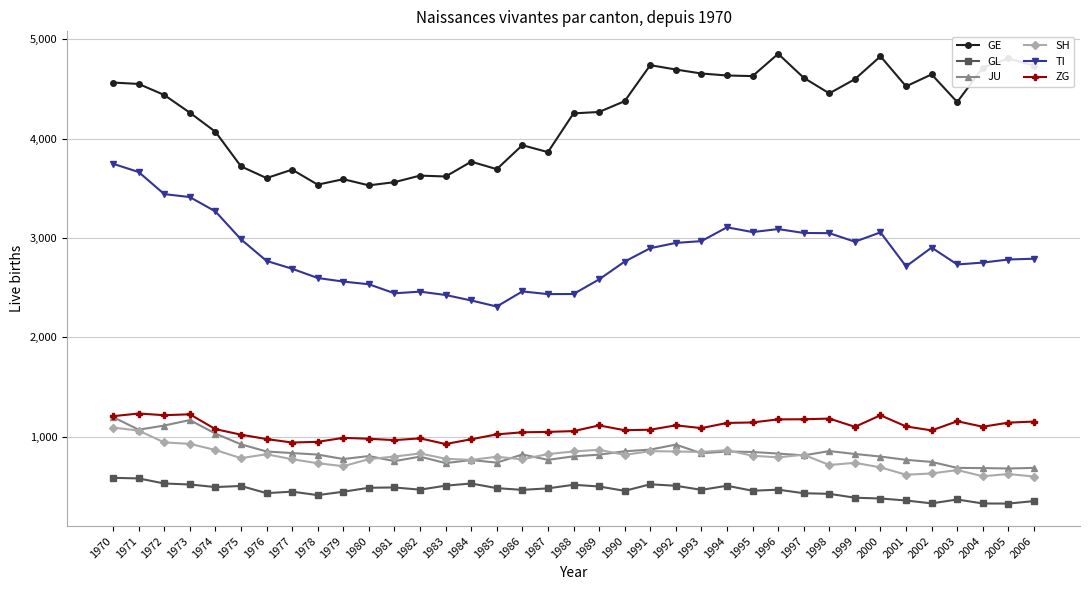

How many categories are shown in the chart?

37